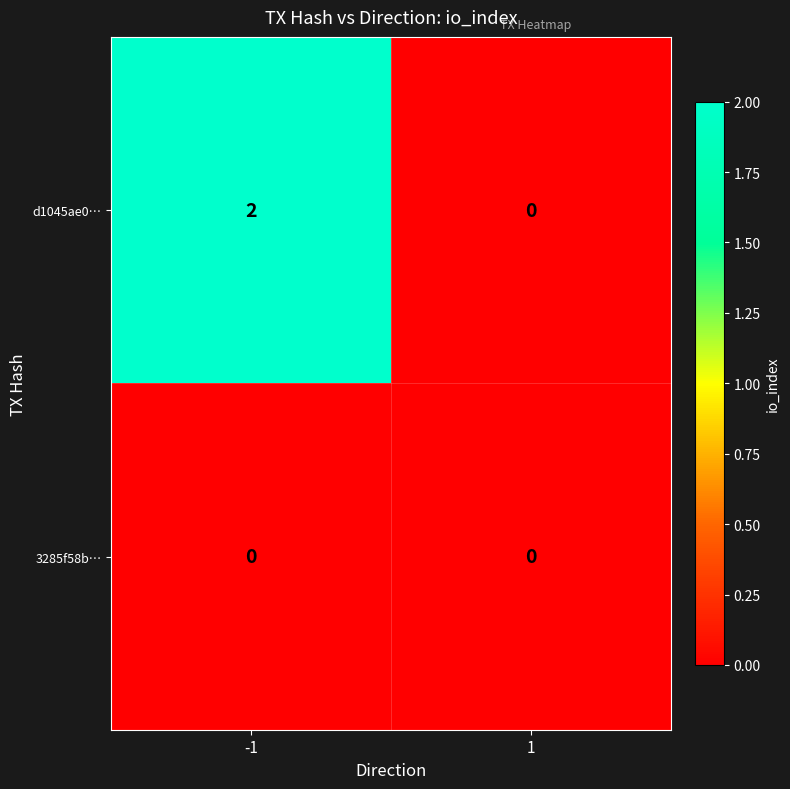

Which series has the largest total across all categories?

d1045ae0…